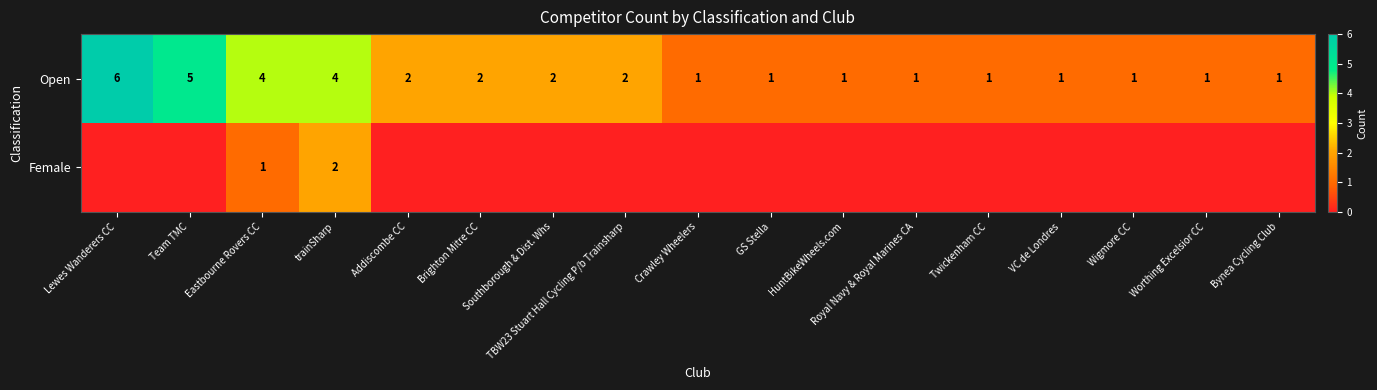

How many Open values are between 1 and 2?

13